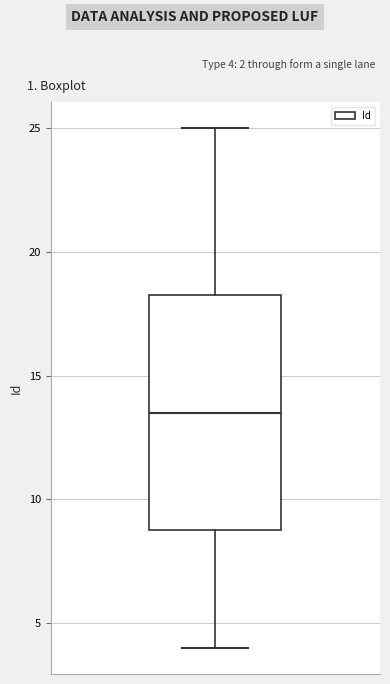

Read this box plot against the y-axis: the position of the median line, the range covered by the box, and the ends of both whiskers. The values are not printed on the chart, so give them approximately, as read against the axis.

median 13.5, box 9.0 to 18.5, whiskers 4.0 to 25.0